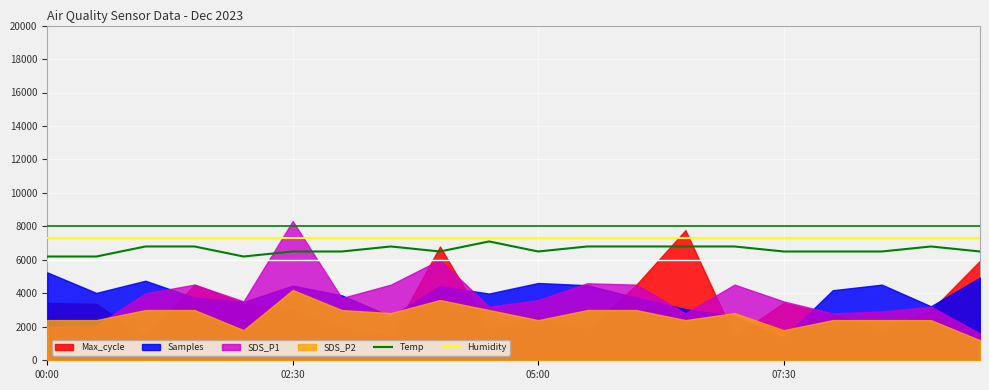

Which series has the largest total across all categories?

Humidity